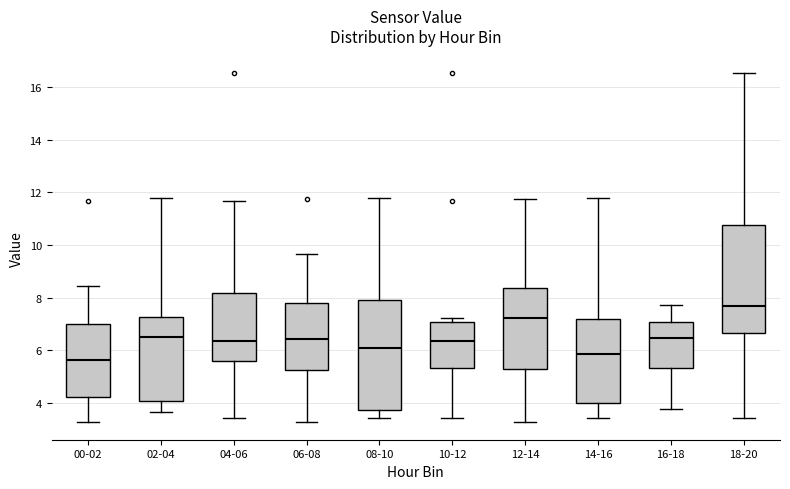

Where does the lower whisker of the box for 04-06 end on the y-axis? The values are not printed on the chart, so give them approximately, as read against the axis.

3.4